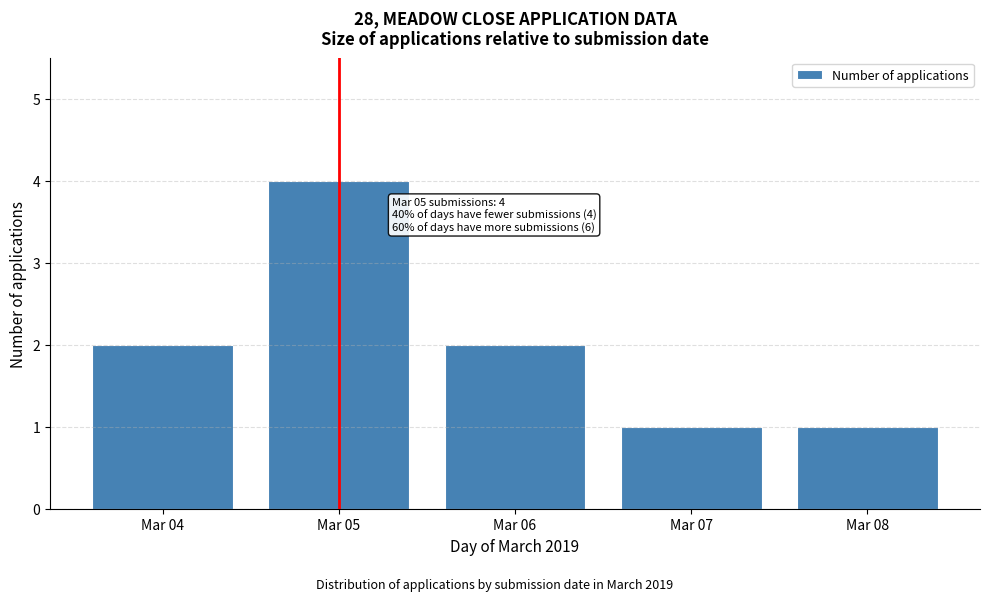

Reading right to left, what are all the values shown in this chart?

1	1	2	4	2